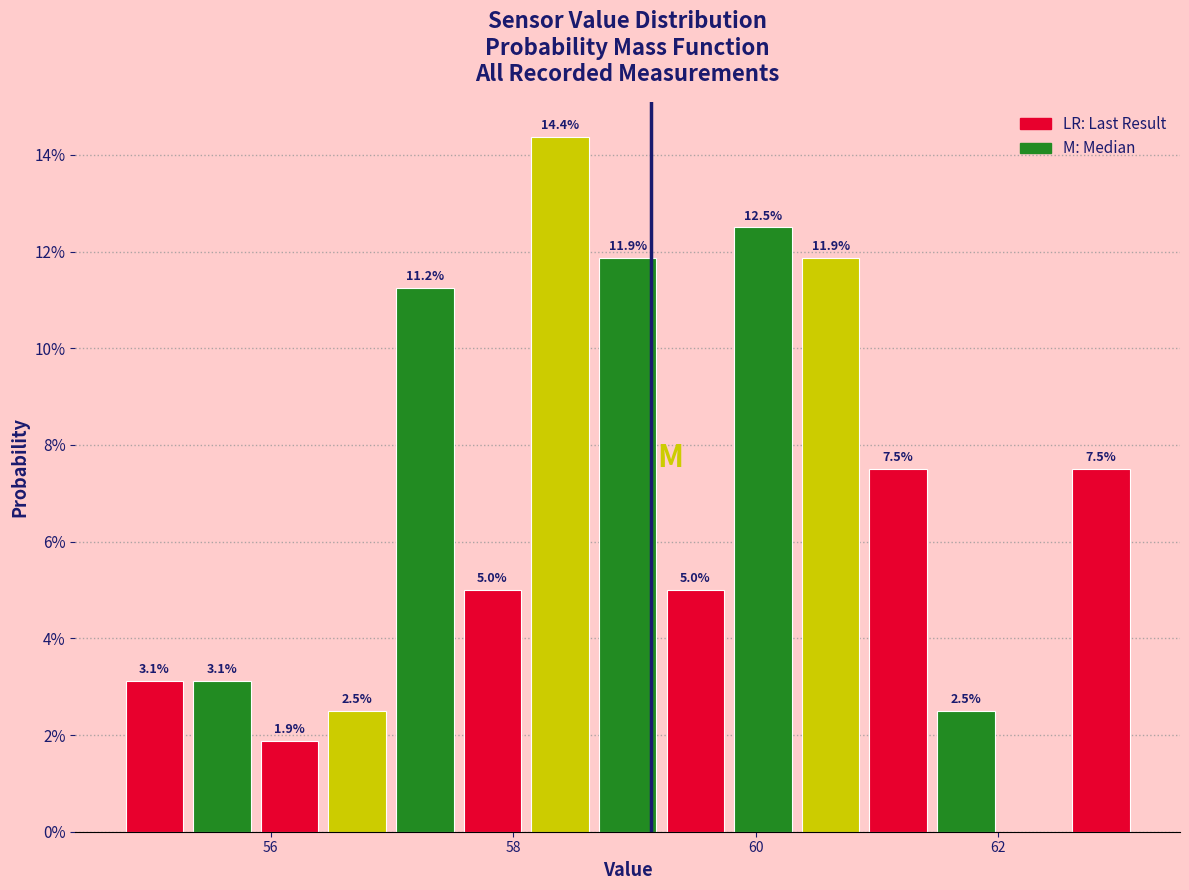

Around what value on the x-axis is the tallest bar? Give the approximate position of its centre, as read against the axis.

58.4